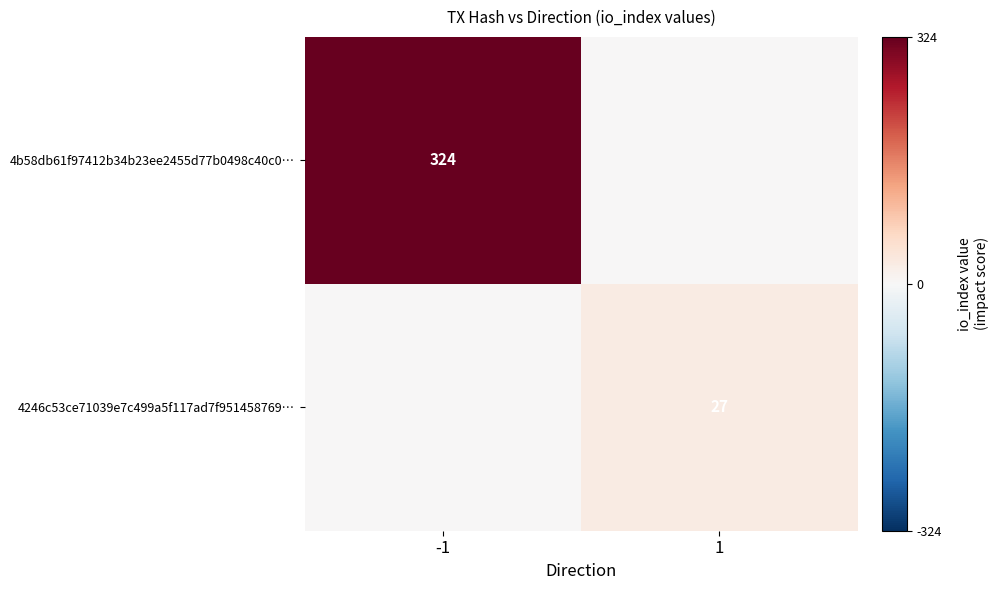

The 4b58db61f97412b34b23ee2455d77b0498c40c0… series shows 324 at -1. True or false?

True